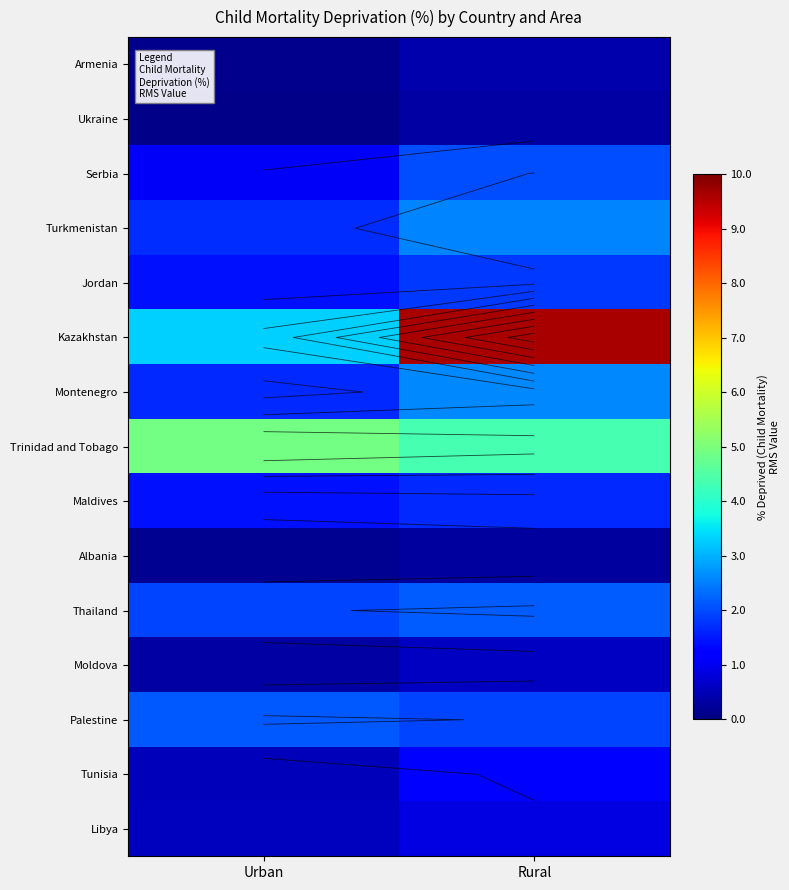

What is the highest value of the Trinidad and Tobago series?

4.9